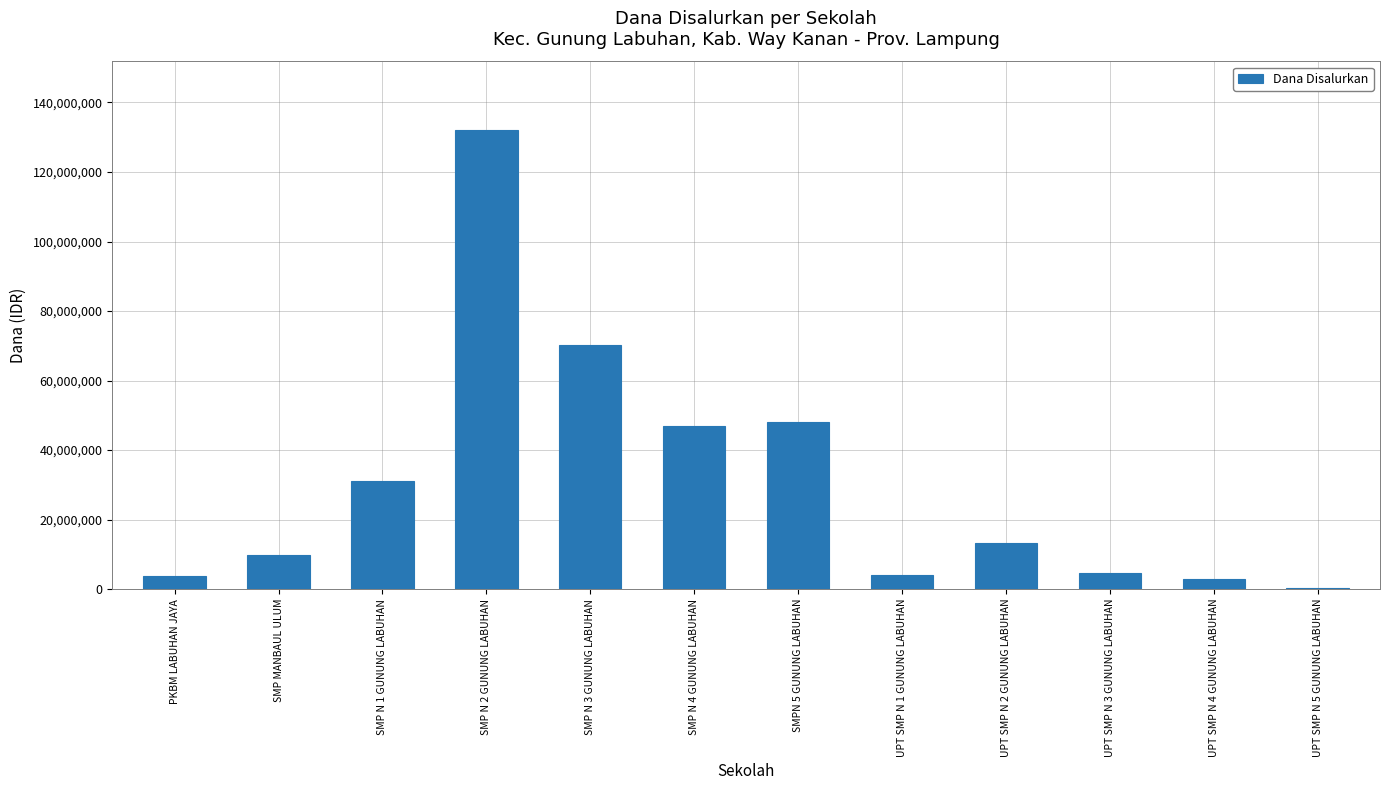

At which label is the value closest to 66187500?

SMP N 3 GUNUNG LABUHAN